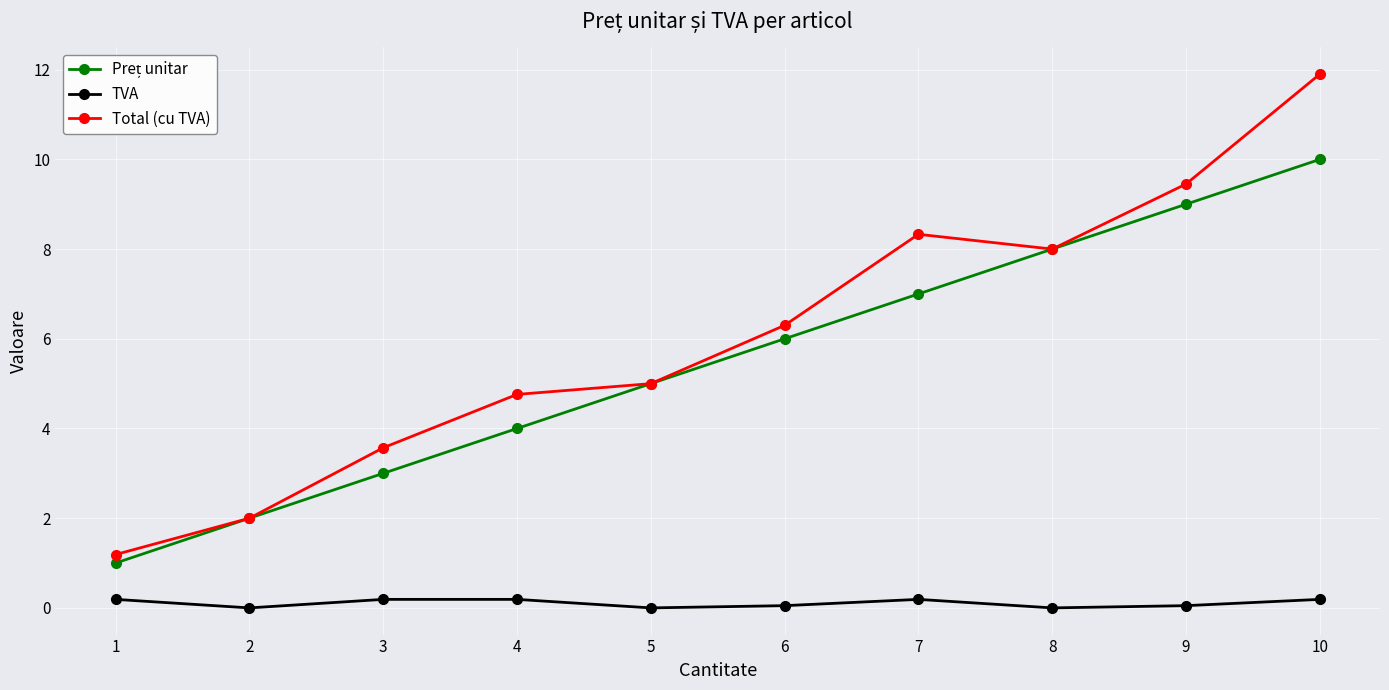

True or false: TVA and Total (cu TVA) cross at least once.

False